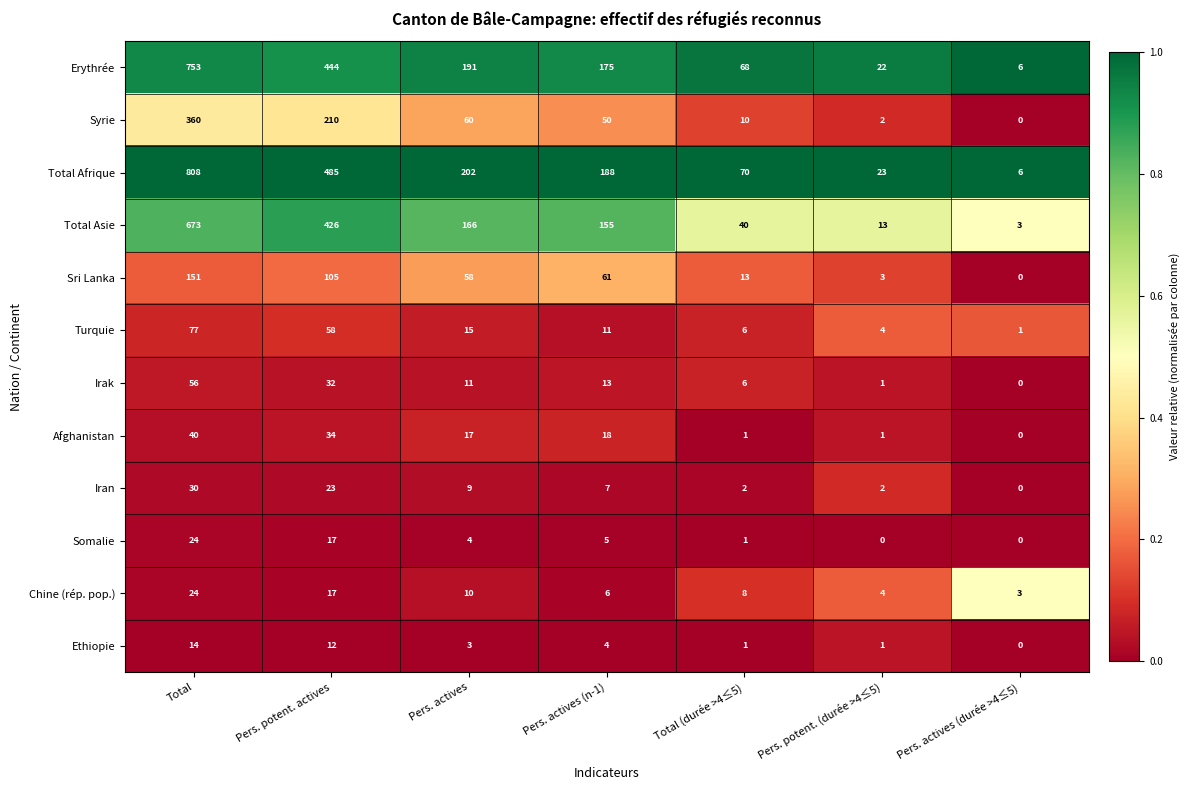

How many distinct data groups are displayed?

12